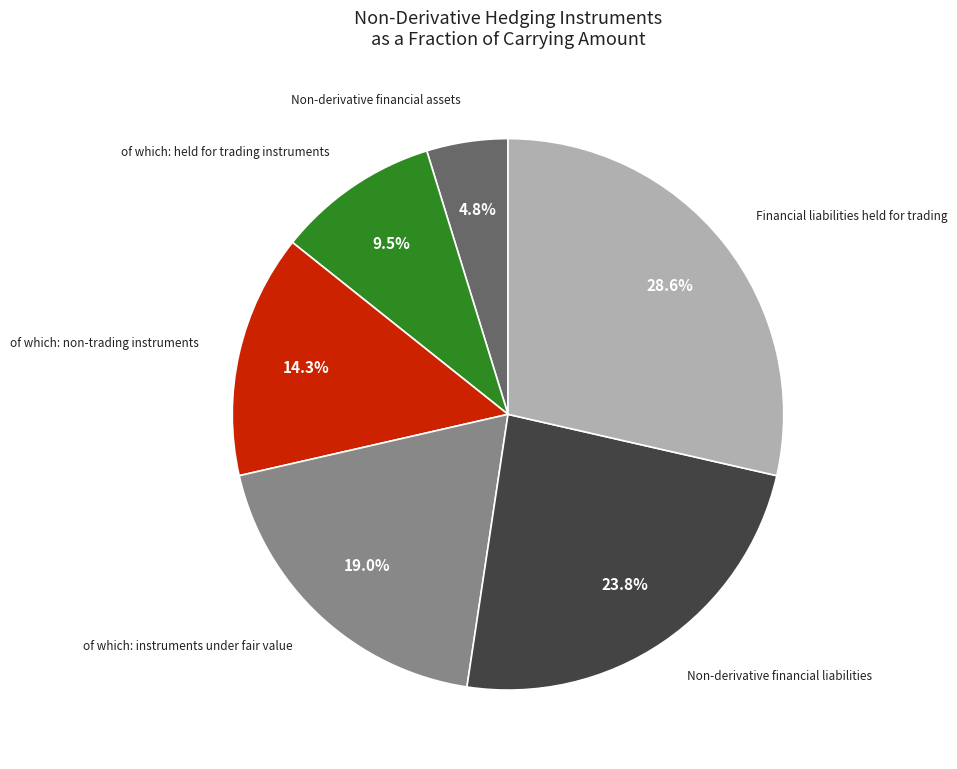

Is there any slice that represents more than half of the pie?

No